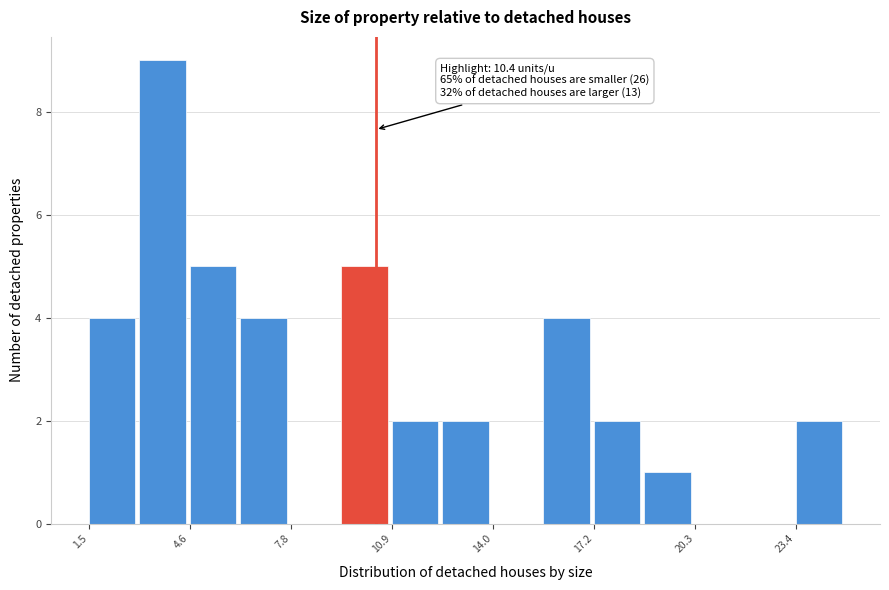

Around what value on the x-axis is the tallest bar? Give the approximate position of its centre, as read against the axis.

4.0